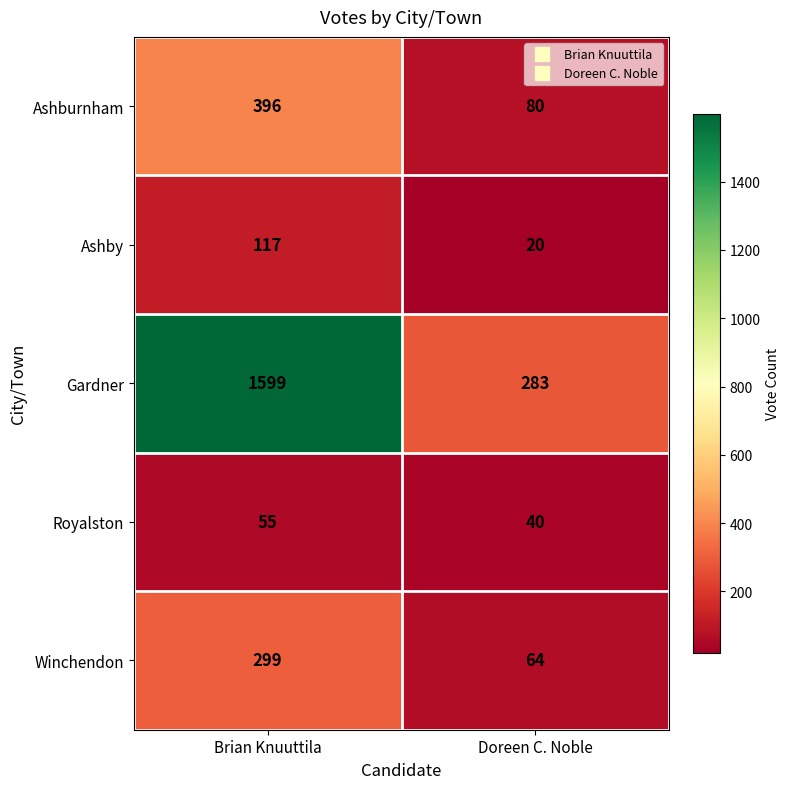

What is the sum of all Winchendon values?

363